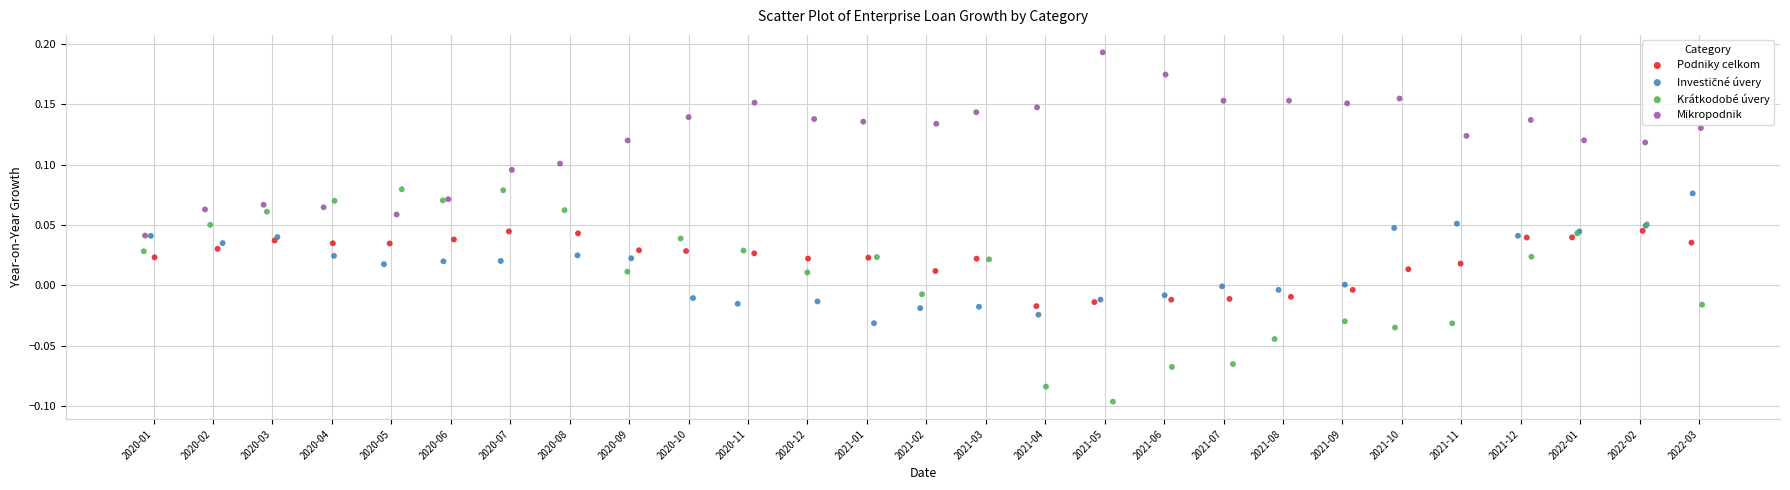

Which series contains the highest Y value?

Mikropodnik